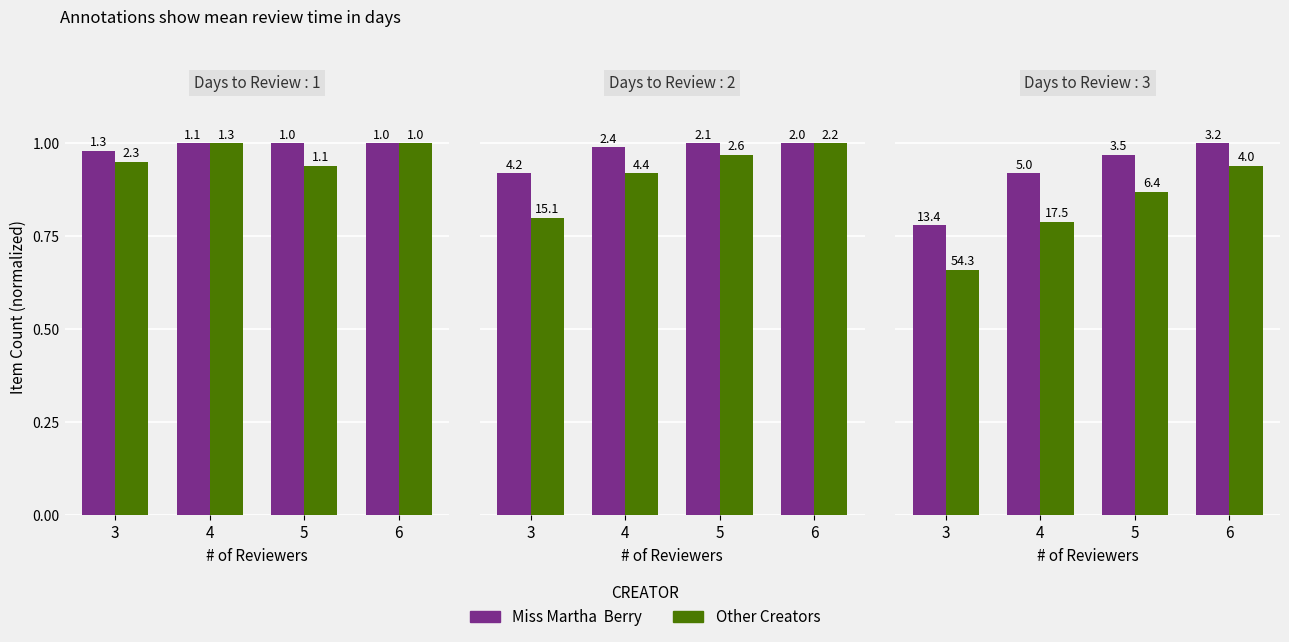

What is the value of the Other Creators bar at the 1st from the left?

0.7